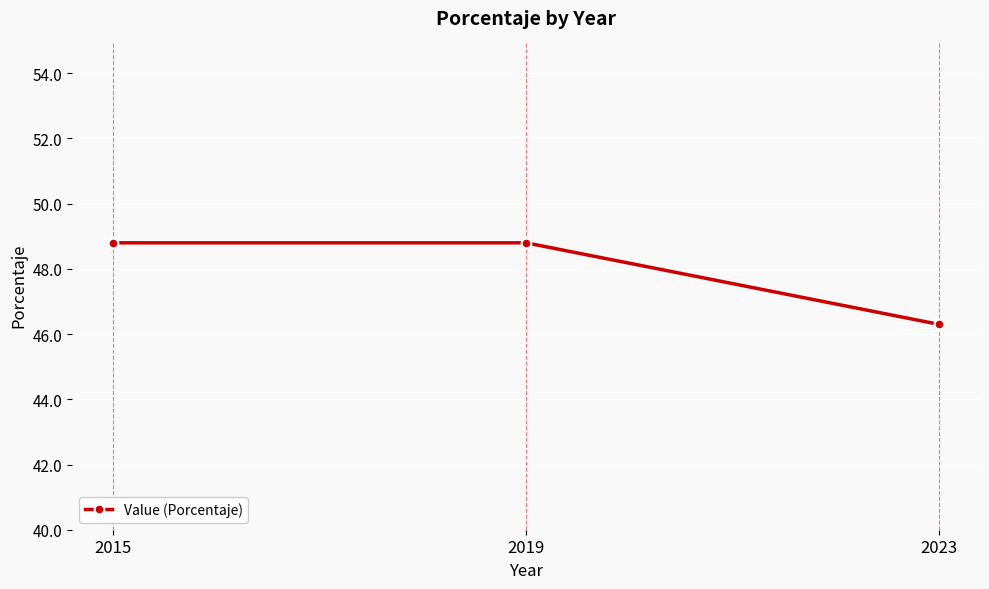

What is the smallest value displayed?

46.3